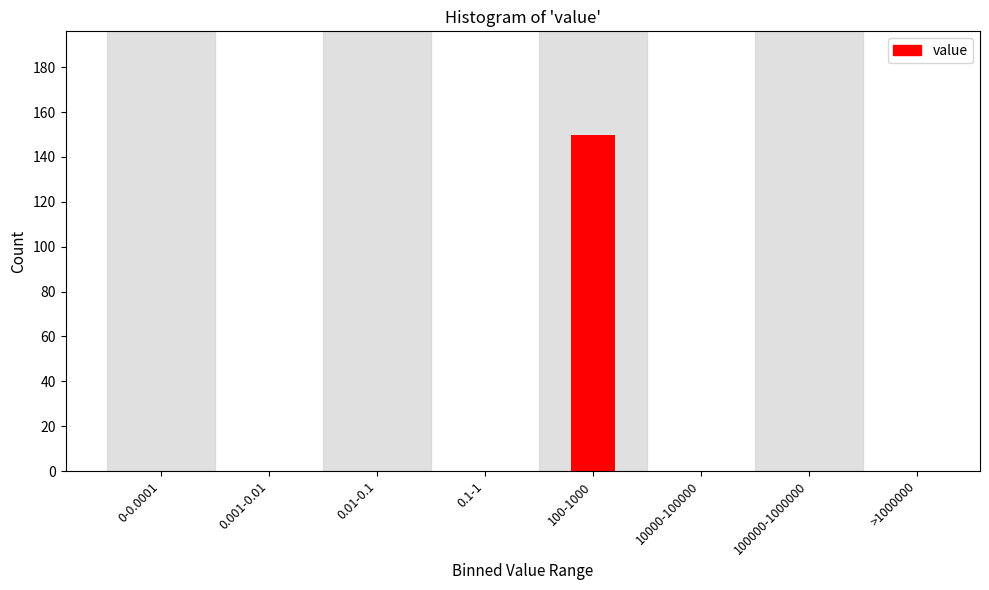

Reading left to right, what are all the values shown in this chart?

0-0.0001=0	0.001-0.01=0	0.01-0.1=0	0.1-1=0	100-1000=150	10000-100000=0	100000-1000000=0	>1000000=0